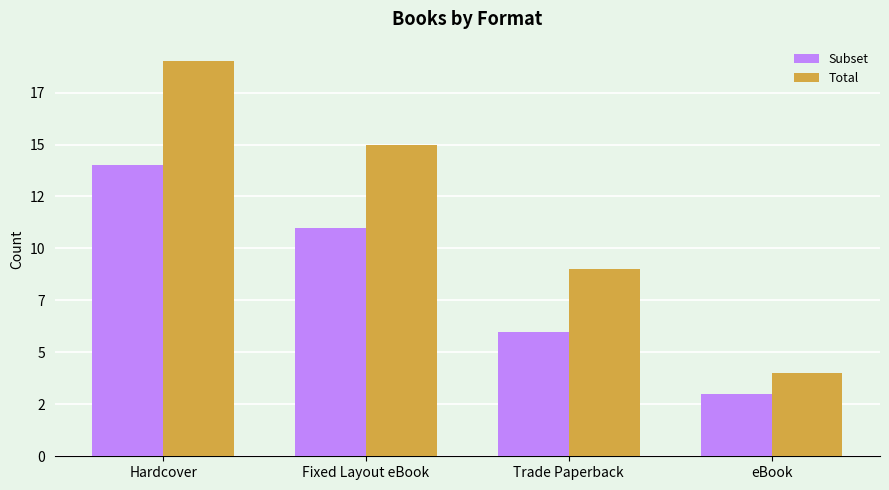

Are the bars grouped side by side (vs. stacked)?

Yes